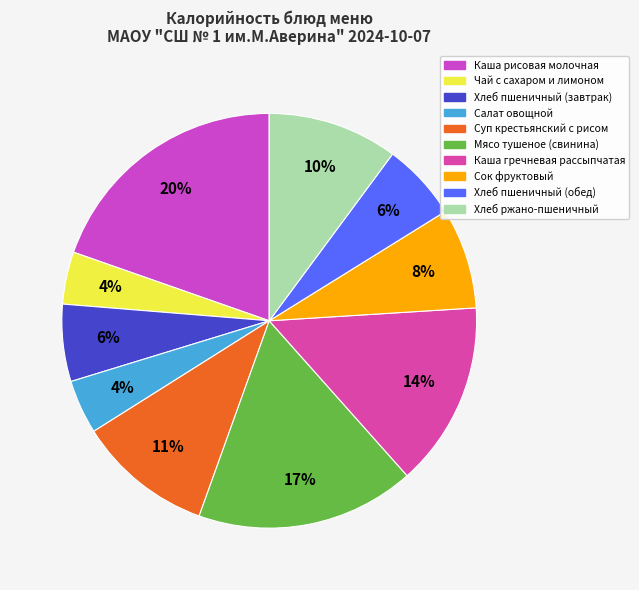

Does Суп крестьянский с рисом account for over 50% of the chart?

No